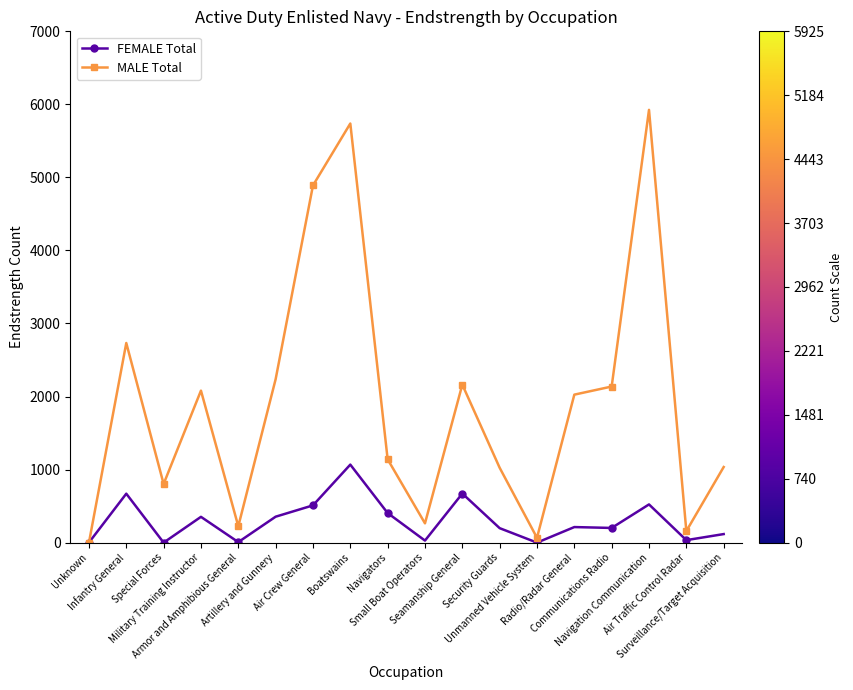

True or false: MALE Total has a value of 158 at Air Traffic Control Radar.

True